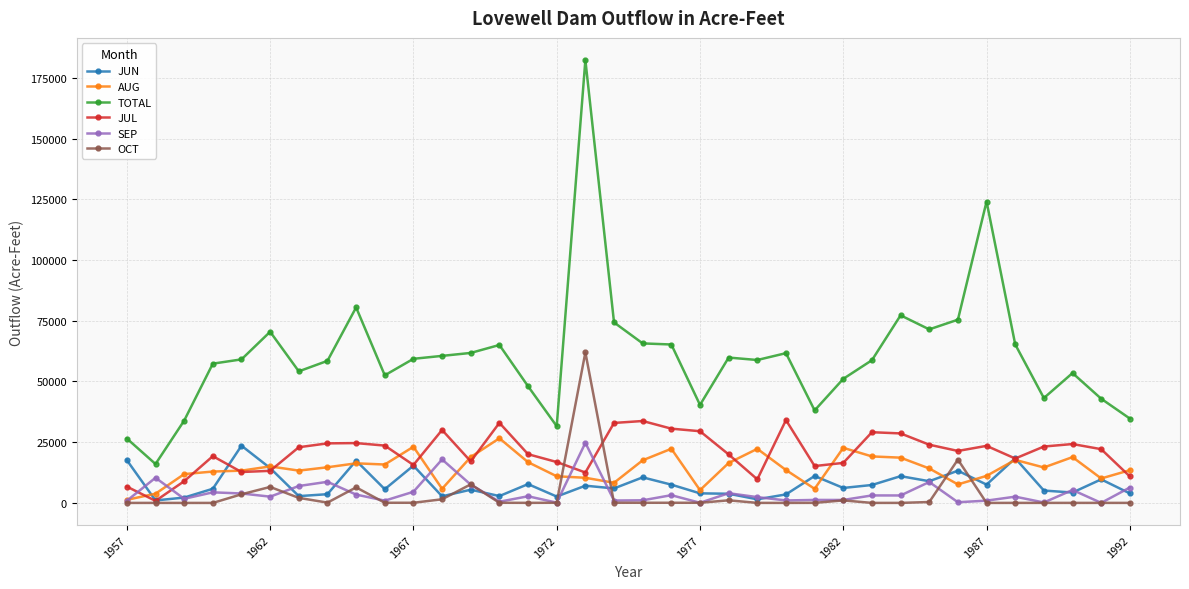

True or false: TOTAL and SEP cross at least once.

False